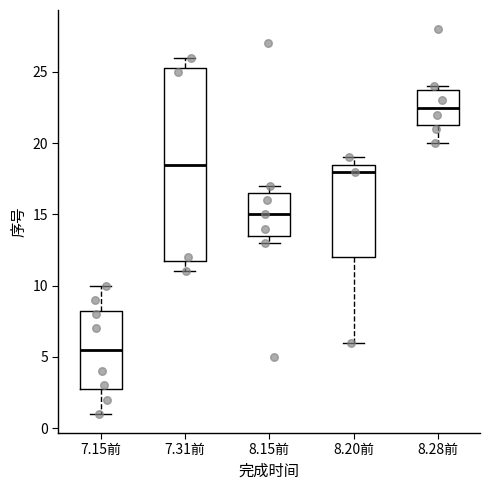

Reading left to right, read every box against the y-axis: the position of its median line, the range the box covers, and the ends of its whiskers. The values are not printed on the chart, so give them approximately, as read against the axis.

7.15前: median 5.5, box 3.0 to 8.5, whiskers 1.0 to 10.0
7.31前: median 18.5, box 12.0 to 25.5, whiskers 11.0 to 26.0
8.15前: median 15.0, box 13.5 to 16.5, whiskers 13.0 to 17.0
8.20前: median 18.0, box 12.0 to 18.5, whiskers 6.0 to 19.0
8.28前: median 22.5, box 21.5 to 24.0, whiskers 20.0 to 24.0 (just above the box's upper edge)